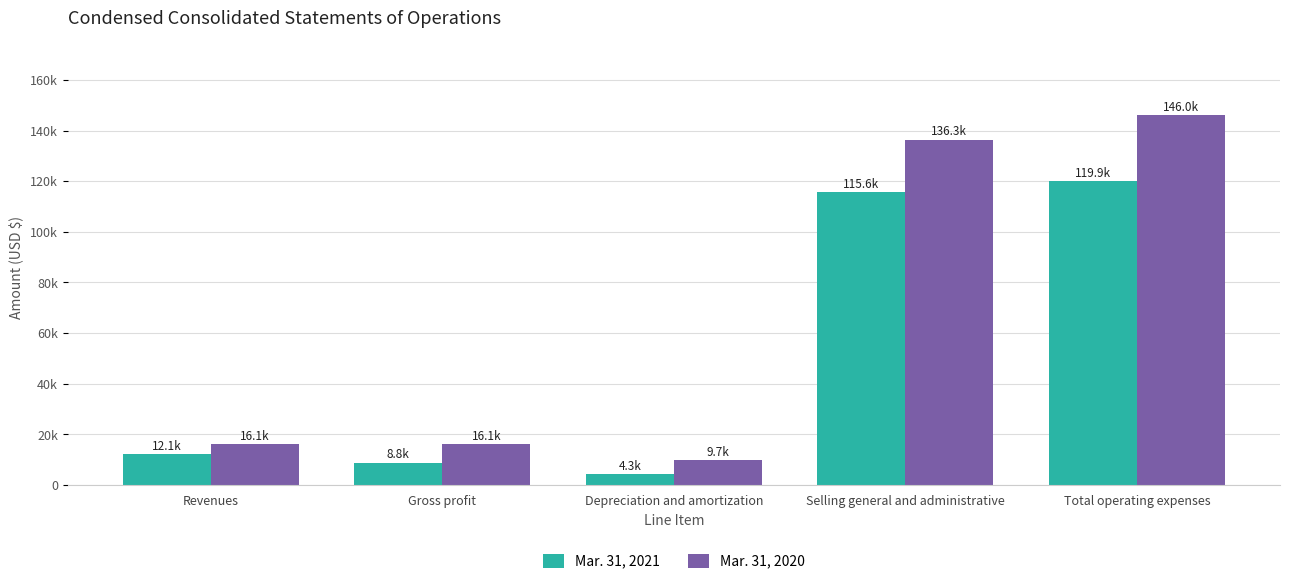

Is the value of Mar. 31, 2020 at Selling general and administrative greater than the value of Mar. 31, 2021 at Gross profit?

Yes